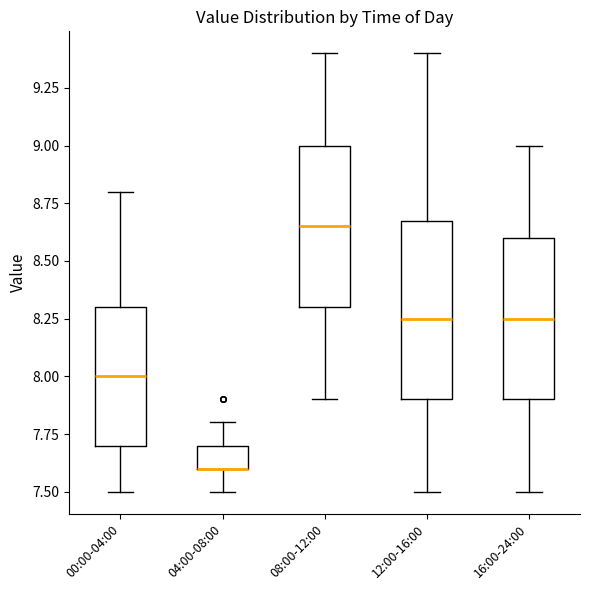

Reading left to right, read every box against the y-axis: the position of its median line, the range the box covers, and the ends of its whiskers. The values are not printed on the chart, so give them approximately, as read against the axis.

00:00-04:00: median 8.00, box 7.70 to 8.30, whiskers 7.50 to 8.80
04:00-08:00: median 7.60 (drawn on the box's lower edge), box 7.60 to 7.70, whiskers 7.50 to 7.80
08:00-12:00: median 8.65, box 8.30 to 9.00, whiskers 7.90 to 9.40
12:00-16:00: median 8.25, box 7.90 to 8.70, whiskers 7.50 to 9.40
16:00-24:00: median 8.25, box 7.90 to 8.60, whiskers 7.50 to 9.00